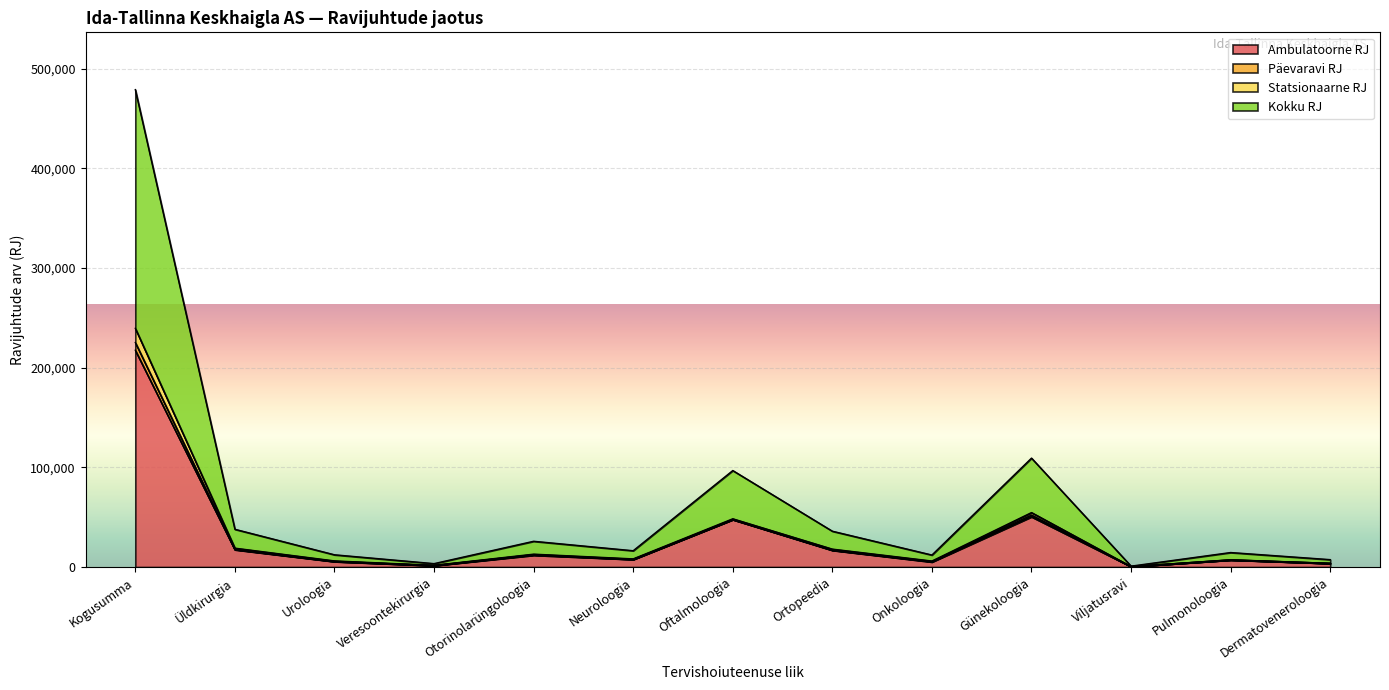

Is it true that Ambulatoorne RJ equals 17378 at Üldkirurgia?

True